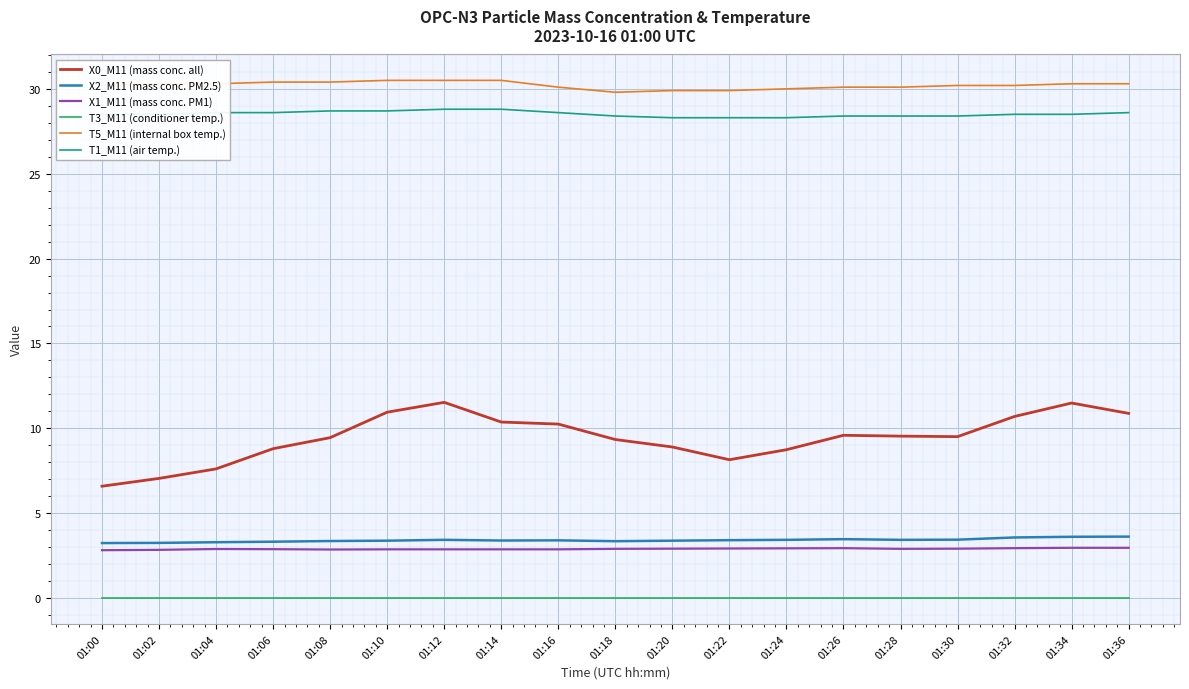

Which series has the largest range (max minus min)?

X0_M11 (mass conc. all)